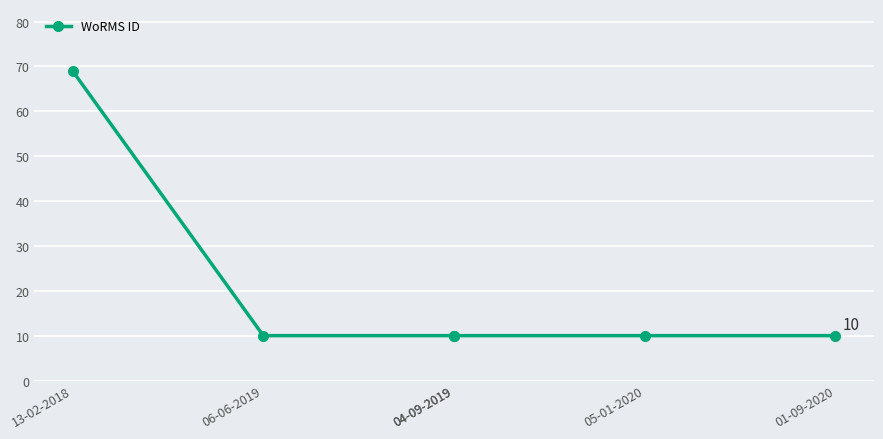

What is the greatest value displayed?

69